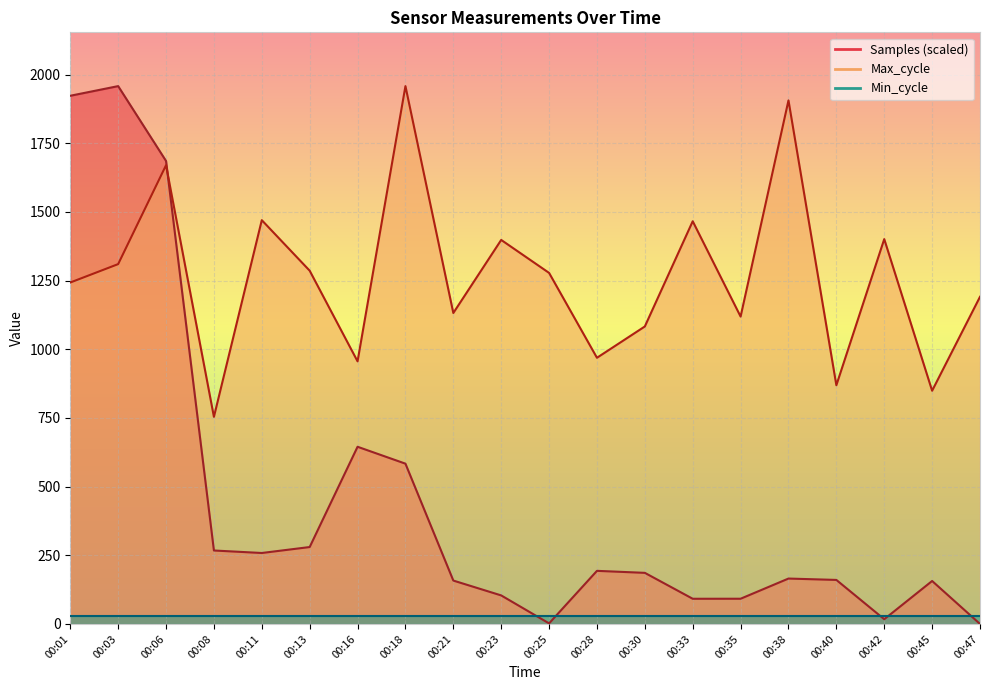

What is the spread (max minus min) of values at 00:35?

1027.2